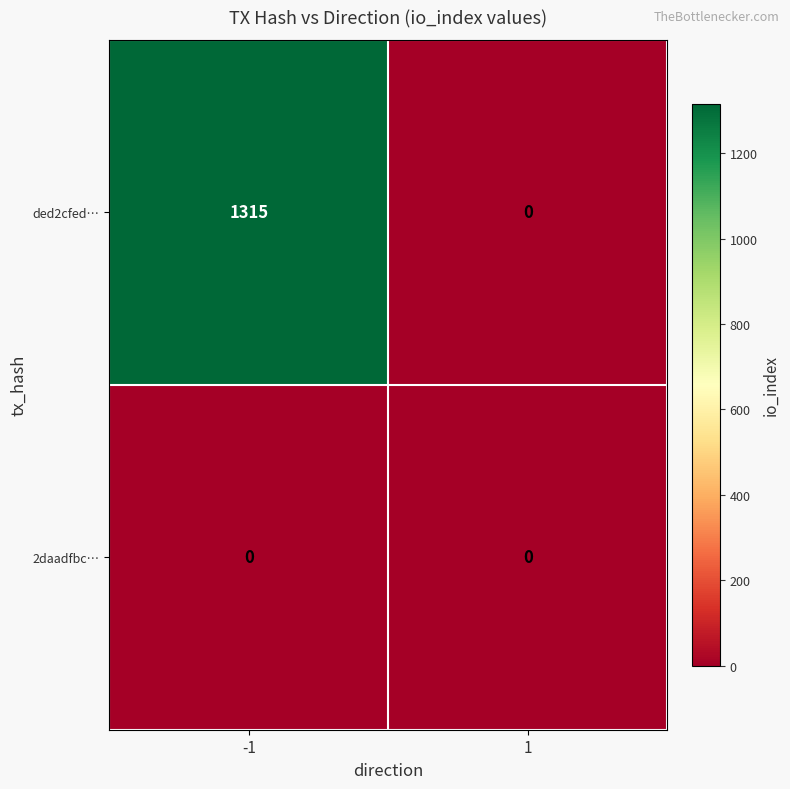

Which series has the largest total across all categories?

ded2cfed…